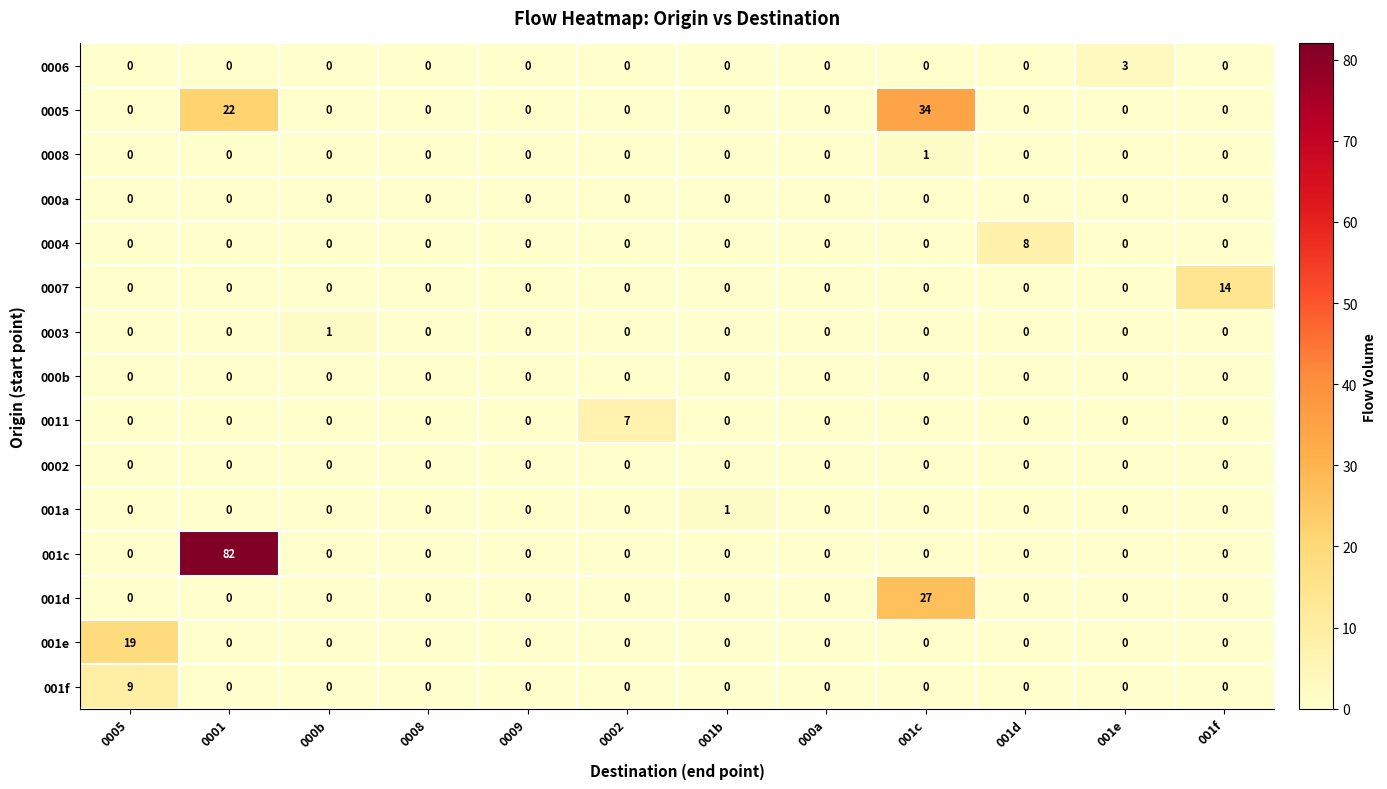

What is the maximum value for 001e?

19